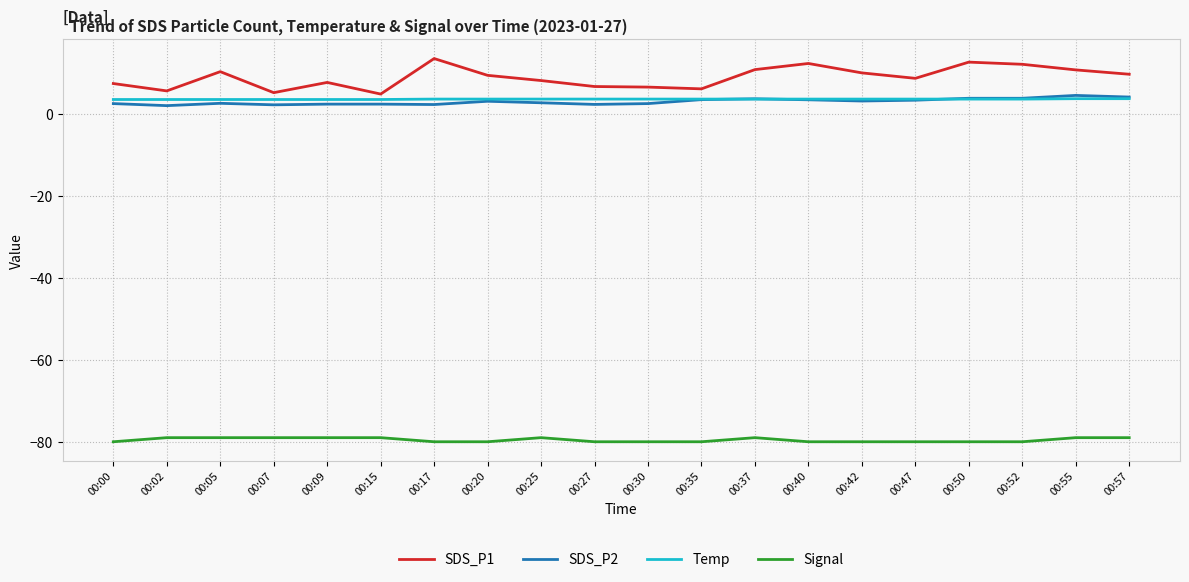

Between 00:05 and 00:07, which series saw the biggest shift?

SDS_P1